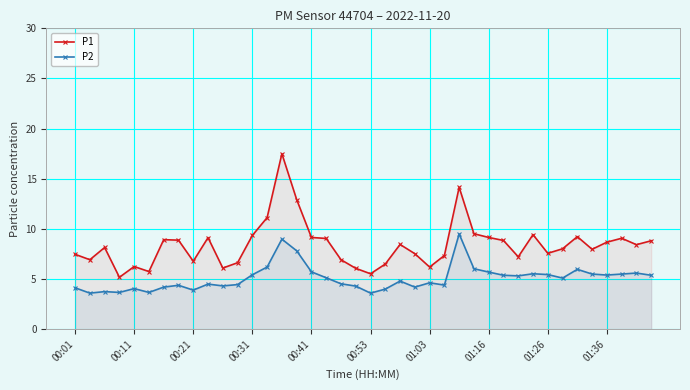

Is the value of P1 at 25 greater than the value of P2 at 25?

Yes